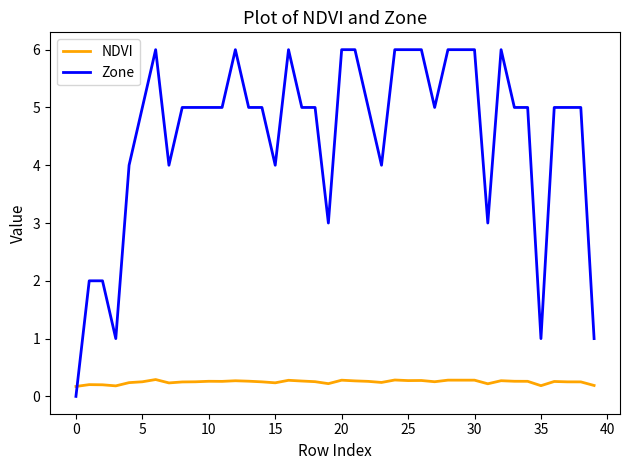

What is the difference between the maximum and second lowest values in the Zone series?

5.0